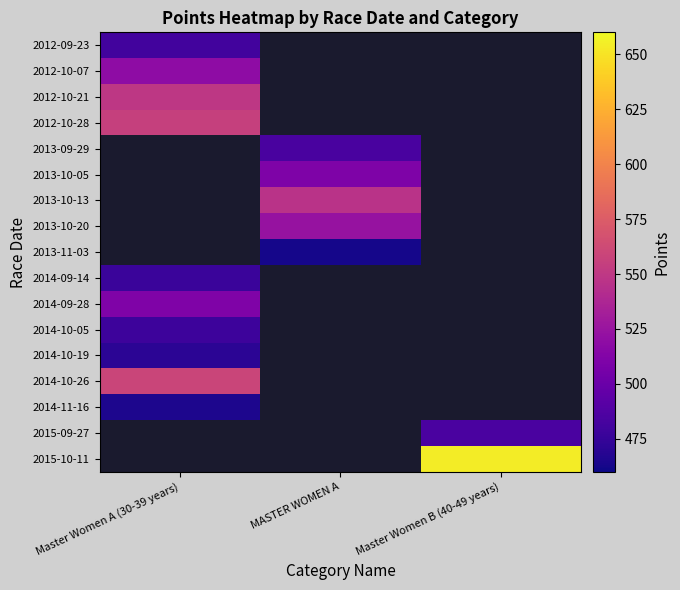

What is the greatest value displayed?

653.8